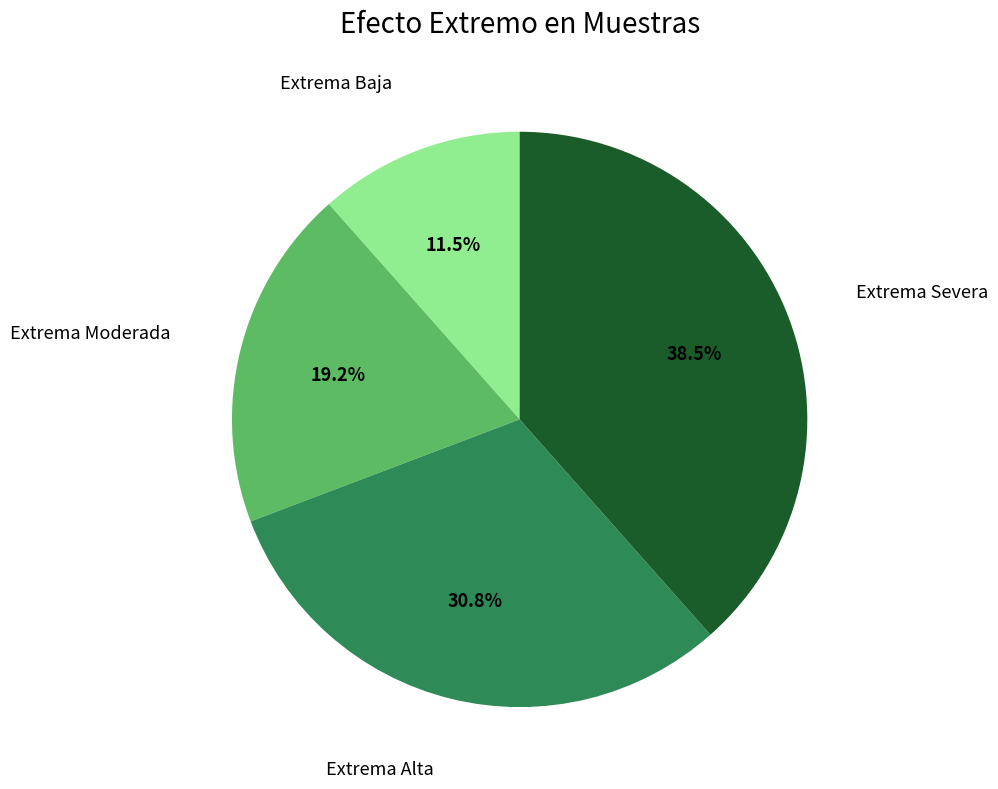

Does Extrema Severa represent more than half of the total?

No